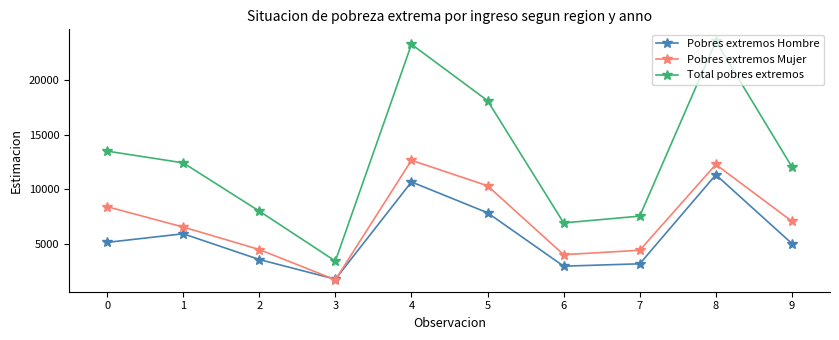

Rank the categories by Total pobres extremos value from lowest to highest.

3, 6, 7, 2, 9, 1, 0, 5, 4, 8